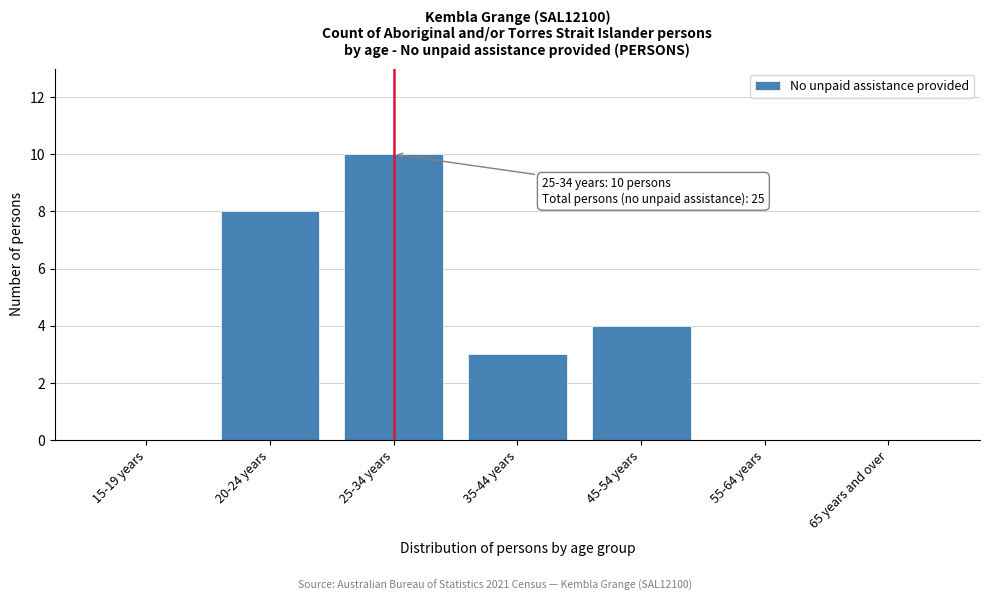

Reading left to right, what are all the values shown in this chart?

15-19 years=0	20-24 years=8	25-34 years=10	35-44 years=3	45-54 years=4	55-64 years=0	65 years and over=0